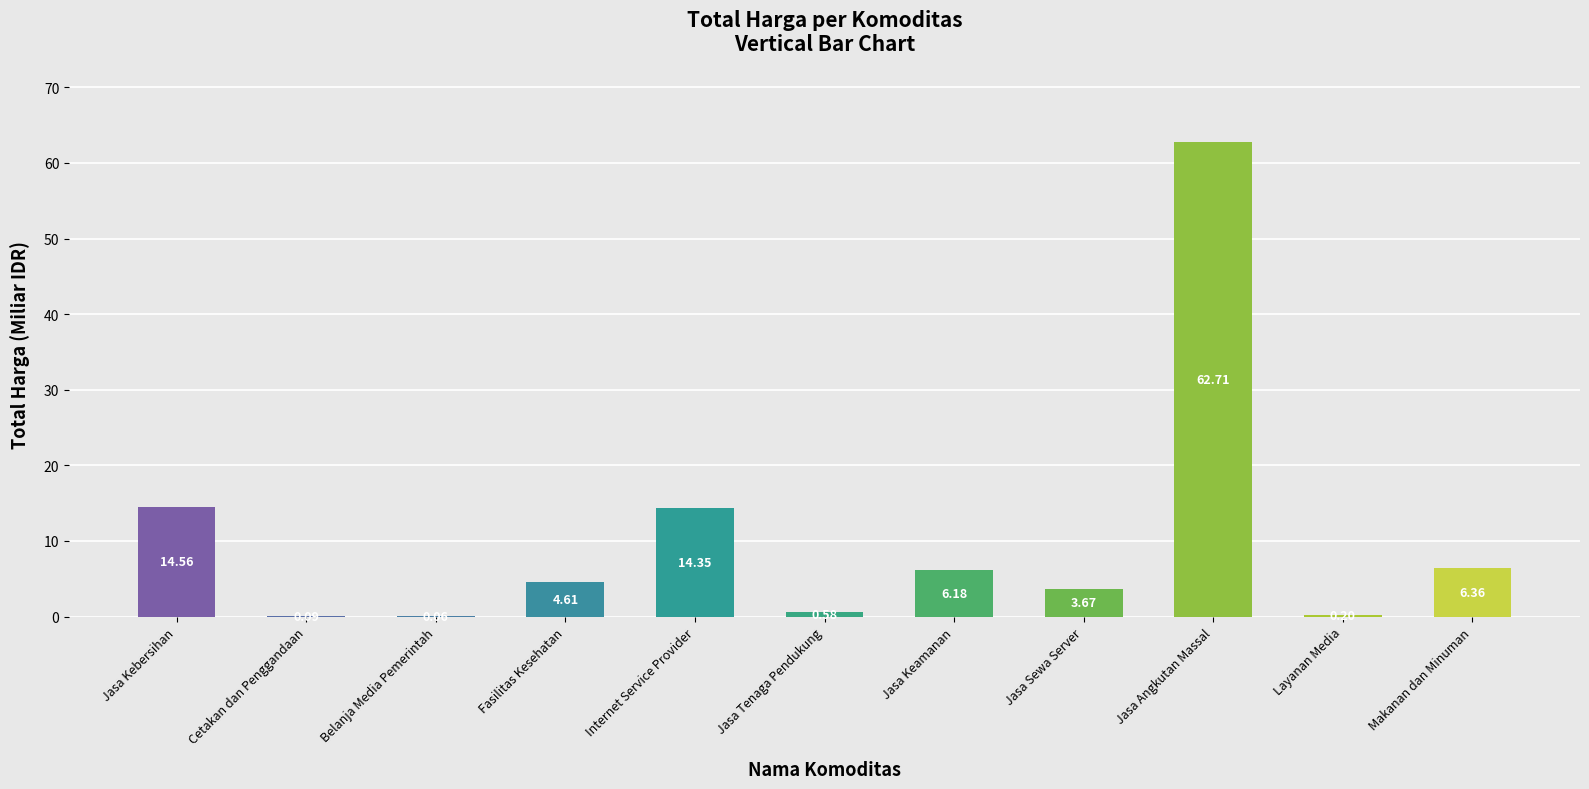

At which category does the chart reach its peak across all series?

Jasa Angkutan Massal